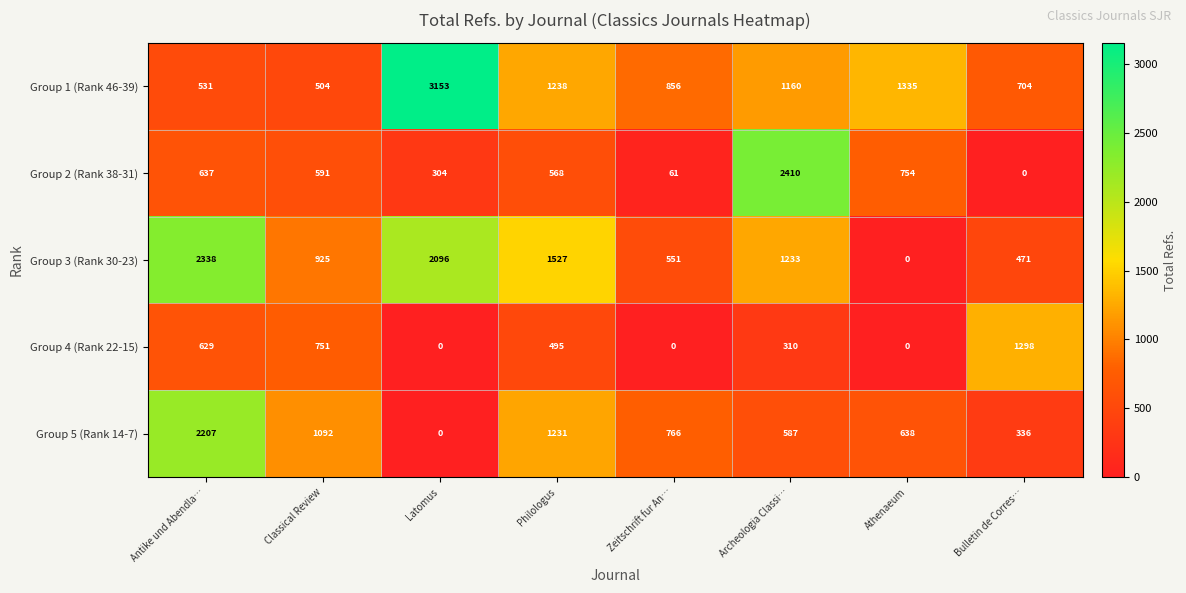

What is the difference between the second highest and minimum values in the Group 2 (Rank 38-31) series?

754